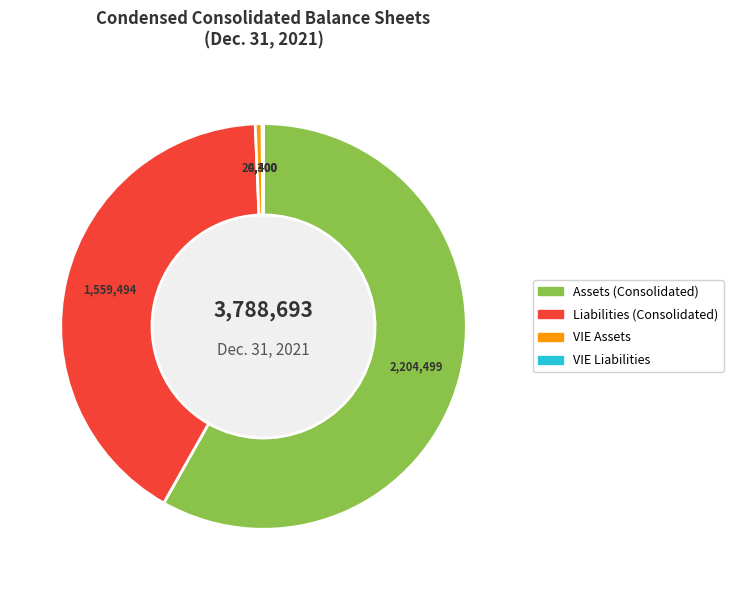

Is the sum of Liabilities (Consolidated) and Assets (Consolidated) greater than half?

Yes